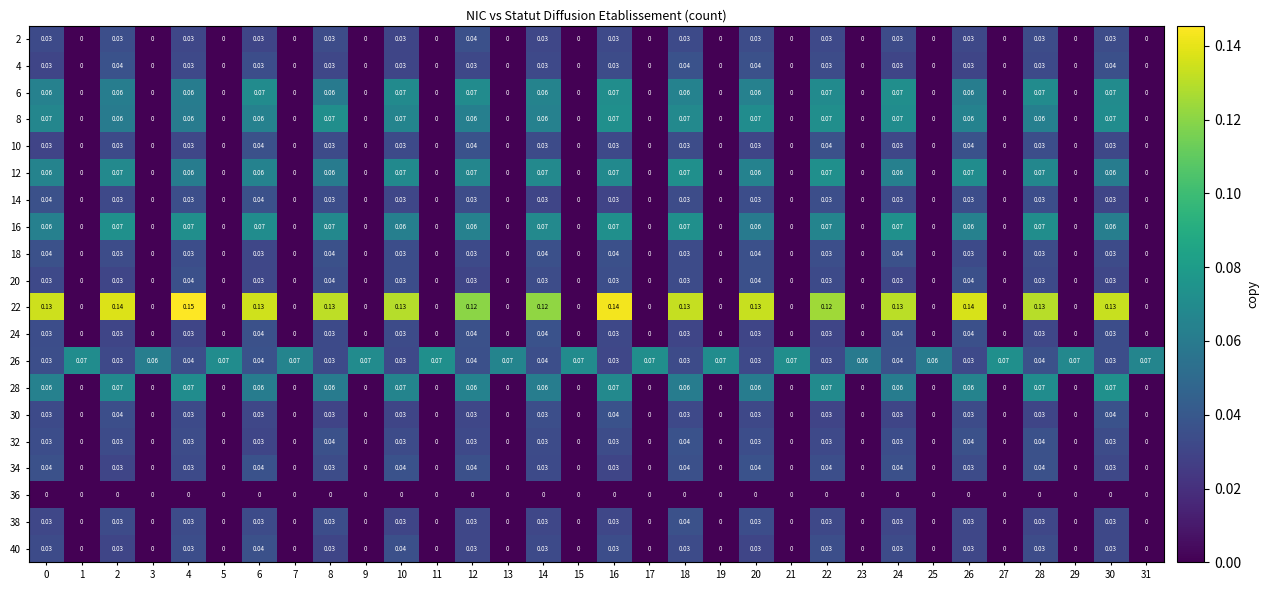

What is the spread (max minus min) of values at 12?

0.1